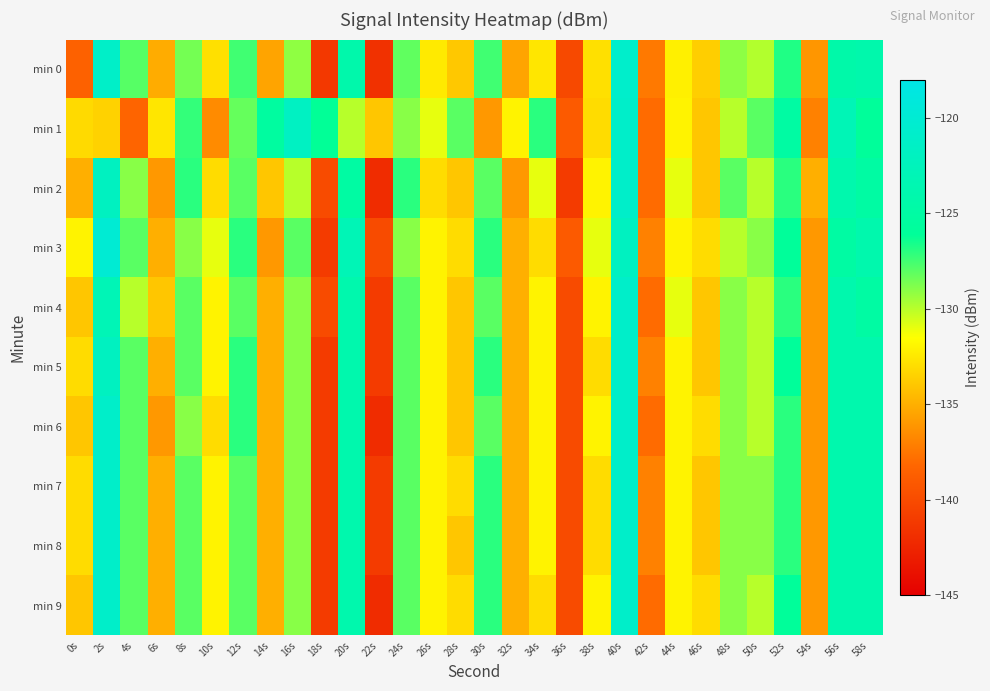

Reading left to right, extract all data points from this chart.

min 0: 0s=-138.5	2s=-121.1	4s=-128.0	6s=-135.1	8s=-128.6	10s=-132.9	12s=-127.5	14s=-135.5	16s=-129.1	18s=-141.3	20s=-124.2	22s=-141.7	24s=-128.1	26s=-132.4	28s=-133.9	30s=-127.5	32s=-135.5	34s=-132.6	36s=-140.1	38s=-132.8	40s=-120.8	42s=-137.4	44s=-132.2	46s=-133.6	48s=-129.1	50s=-129.9	52s=-126.8	54s=-136.1	56s=-124.4	58s=-124.1
min 1: 0s=-133.1	2s=-133.5	4s=-138.3	6s=-132.6	8s=-127.2	10s=-136.6	12s=-128.3	14s=-125.3	16s=-121.8	18s=-126.1	20s=-130.0	22s=-134.0	24s=-129.0	26s=-131.0	28s=-128.0	30s=-136.0	32s=-132.0	34s=-127.0	36s=-139.0	38s=-133.0	40s=-121.0	42s=-138.0	44s=-132.0	46s=-134.0	48s=-130.0	50s=-128.0	52s=-125.0	54s=-137.0	56s=-123.0	58s=-126.0
min 2: 0s=-135.0	2s=-122.0	4s=-129.0	6s=-136.0	8s=-127.0	10s=-133.0	12s=-128.0	14s=-134.0	16s=-130.0	18s=-140.0	20s=-125.0	22s=-142.0	24s=-127.0	26s=-133.0	28s=-134.0	30s=-128.0	32s=-136.0	34s=-131.0	36s=-141.0	38s=-132.0	40s=-121.0	42s=-138.0	44s=-131.0	46s=-134.0	48s=-128.0	50s=-130.0	52s=-127.0	54s=-135.0	56s=-124.0	58s=-125.0
min 3: 0s=-132.0	2s=-120.0	4s=-128.0	6s=-135.0	8s=-129.0	10s=-131.0	12s=-127.0	14s=-136.0	16s=-128.0	18s=-141.0	20s=-123.0	22s=-140.0	24s=-129.0	26s=-132.0	28s=-133.0	30s=-127.0	32s=-135.0	34s=-133.0	36s=-139.0	38s=-131.0	40s=-122.0	42s=-137.0	44s=-132.0	46s=-133.0	48s=-130.0	50s=-129.0	52s=-126.0	54s=-136.0	56s=-125.0	58s=-124.0
min 4: 0s=-134.0	2s=-123.0	4s=-130.0	6s=-134.0	8s=-128.0	10s=-132.0	12s=-128.0	14s=-135.0	16s=-129.0	18s=-140.0	20s=-124.0	22s=-141.0	24s=-128.0	26s=-132.0	28s=-134.0	30s=-128.0	32s=-135.0	34s=-132.0	36s=-140.0	38s=-132.0	40s=-121.0	42s=-138.0	44s=-131.0	46s=-134.0	48s=-129.0	50s=-130.0	52s=-127.0	54s=-136.0	56s=-124.0	58s=-125.0
min 5: 0s=-133.0	2s=-122.0	4s=-128.0	6s=-135.0	8s=-128.0	10s=-132.0	12s=-127.0	14s=-135.0	16s=-129.0	18s=-141.0	20s=-124.0	22s=-141.0	24s=-128.0	26s=-132.0	28s=-134.0	30s=-127.0	32s=-135.0	34s=-132.0	36s=-140.0	38s=-133.0	40s=-121.0	42s=-137.0	44s=-132.0	46s=-134.0	48s=-129.0	50s=-130.0	52s=-126.0	54s=-136.0	56s=-124.0	58s=-124.0
min 6: 0s=-134.0	2s=-121.0	4s=-128.0	6s=-136.0	8s=-129.0	10s=-133.0	12s=-127.0	14s=-135.0	16s=-129.0	18s=-141.0	20s=-124.0	22s=-142.0	24s=-128.0	26s=-132.0	28s=-134.0	30s=-128.0	32s=-135.0	34s=-132.0	36s=-140.0	38s=-132.0	40s=-121.0	42s=-138.0	44s=-132.0	46s=-133.0	48s=-129.0	50s=-130.0	52s=-127.0	54s=-136.0	56s=-124.0	58s=-124.0
min 7: 0s=-133.0	2s=-121.0	4s=-128.0	6s=-135.0	8s=-128.0	10s=-132.0	12s=-128.0	14s=-135.0	16s=-129.0	18s=-141.0	20s=-124.0	22s=-141.0	24s=-128.0	26s=-132.0	28s=-133.0	30s=-127.0	32s=-135.0	34s=-132.0	36s=-140.0	38s=-133.0	40s=-121.0	42s=-137.0	44s=-132.0	46s=-134.0	48s=-129.0	50s=-129.0	52s=-127.0	54s=-136.0	56s=-124.0	58s=-124.0
min 8: 0s=-133.0	2s=-121.0	4s=-128.0	6s=-135.0	8s=-128.0	10s=-132.0	12s=-128.0	14s=-135.0	16s=-129.0	18s=-141.0	20s=-124.0	22s=-141.0	24s=-128.0	26s=-132.0	28s=-134.0	30s=-127.0	32s=-135.0	34s=-132.0	36s=-140.0	38s=-133.0	40s=-121.0	42s=-137.0	44s=-132.0	46s=-134.0	48s=-129.0	50s=-129.0	52s=-127.0	54s=-136.0	56s=-124.0	58s=-124.0
min 9: 0s=-134.0	2s=-121.0	4s=-128.0	6s=-135.0	8s=-128.0	10s=-132.0	12s=-128.0	14s=-135.0	16s=-129.0	18s=-141.0	20s=-124.0	22s=-142.0	24s=-128.0	26s=-132.0	28s=-133.0	30s=-127.0	32s=-135.0	34s=-133.0	36s=-140.0	38s=-132.0	40s=-121.0	42s=-138.0	44s=-132.0	46s=-133.0	48s=-129.0	50s=-130.0	52s=-126.0	54s=-136.0	56s=-124.0	58s=-124.0